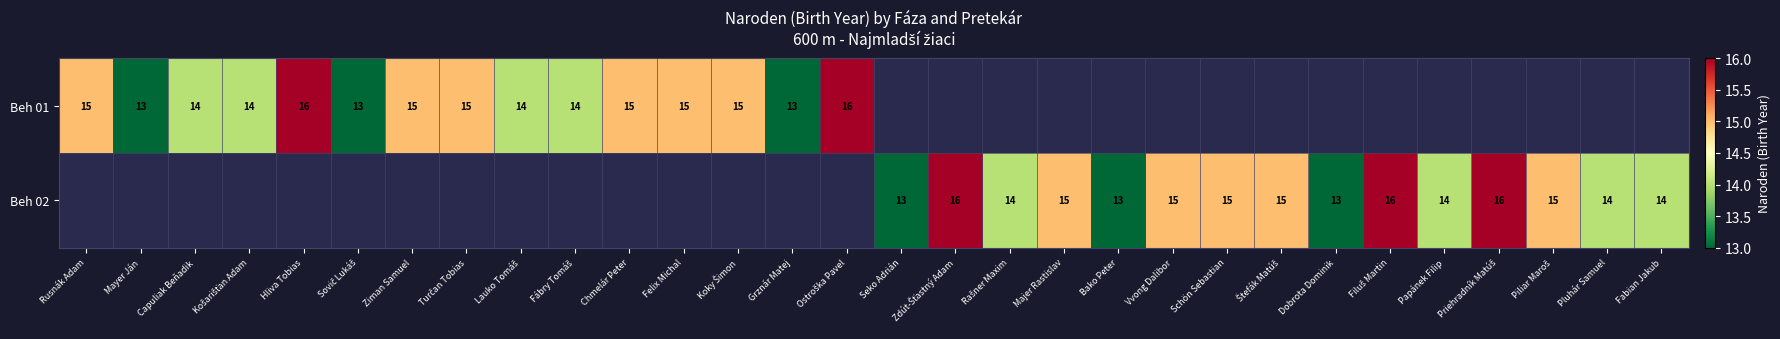

True or false: Beh 01 has a value of 20 at Rusnák Adam.

False